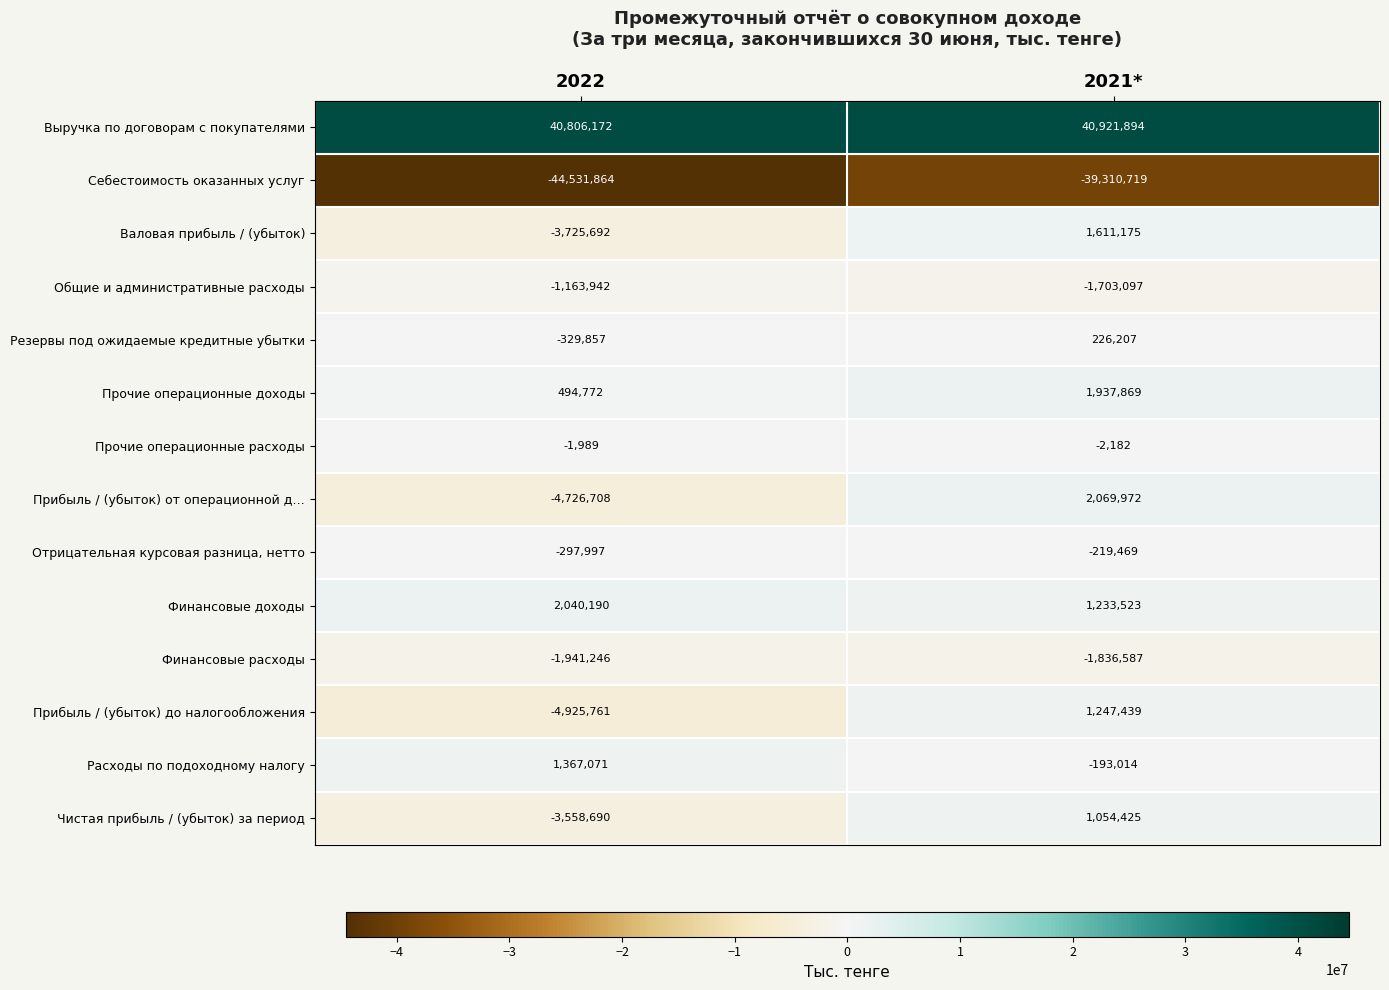

The Общие и административные расходы series shows -1703097 at 2021*. True or false?

True